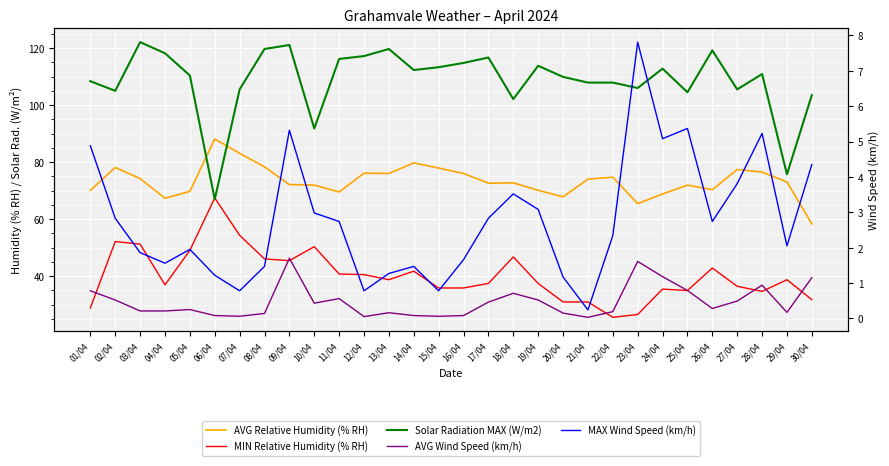

True or false: Solar Radiation MAX (W/m2) has more than 2 interior local peaks.

True